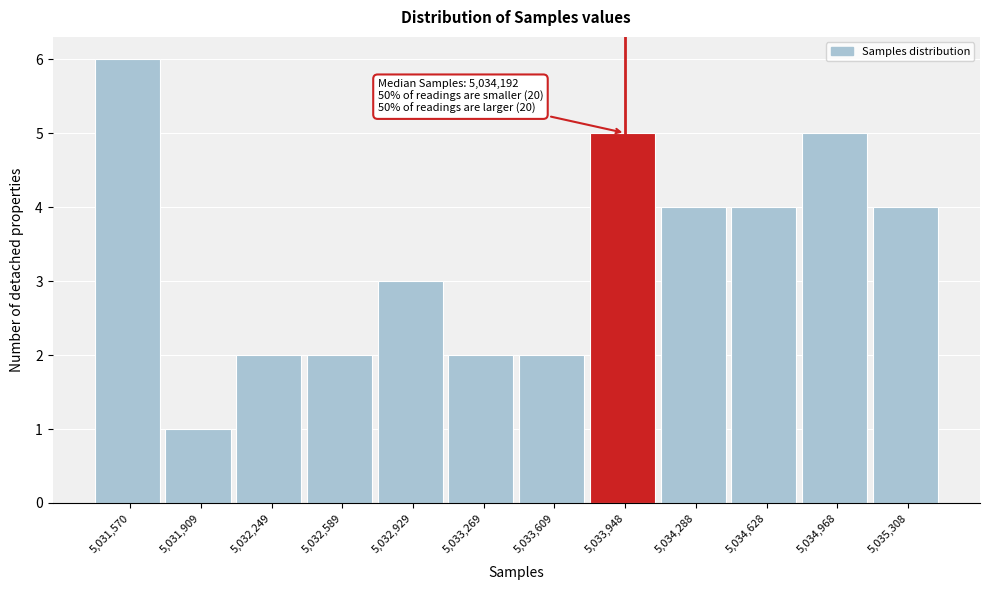

Reading left to right, list all the values displayed in this chart.

5,031,570=6	5,031,909=1	5,032,249=2	5,032,589=2	5,032,929=3	5,033,269=2	5,033,609=2	5,033,948=5	5,034,288=4	5,034,628=4	5,034,968=5	5,035,308=4